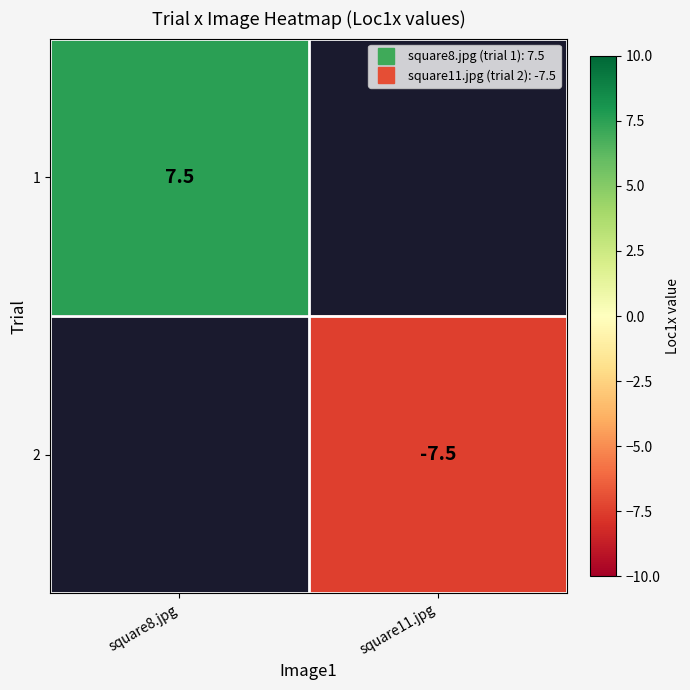

List the labels in order of 1 value, smallest first.

square8.jpg, square11.jpg